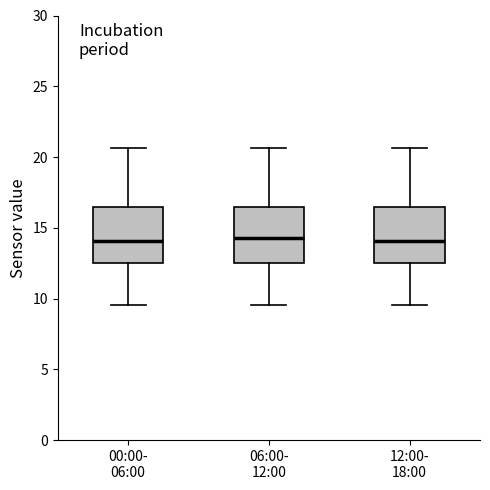

Where does the lower whisker of the box for 12:00- 18:00 end on the y-axis? The values are not printed on the chart, so give them approximately, as read against the axis.

9.5